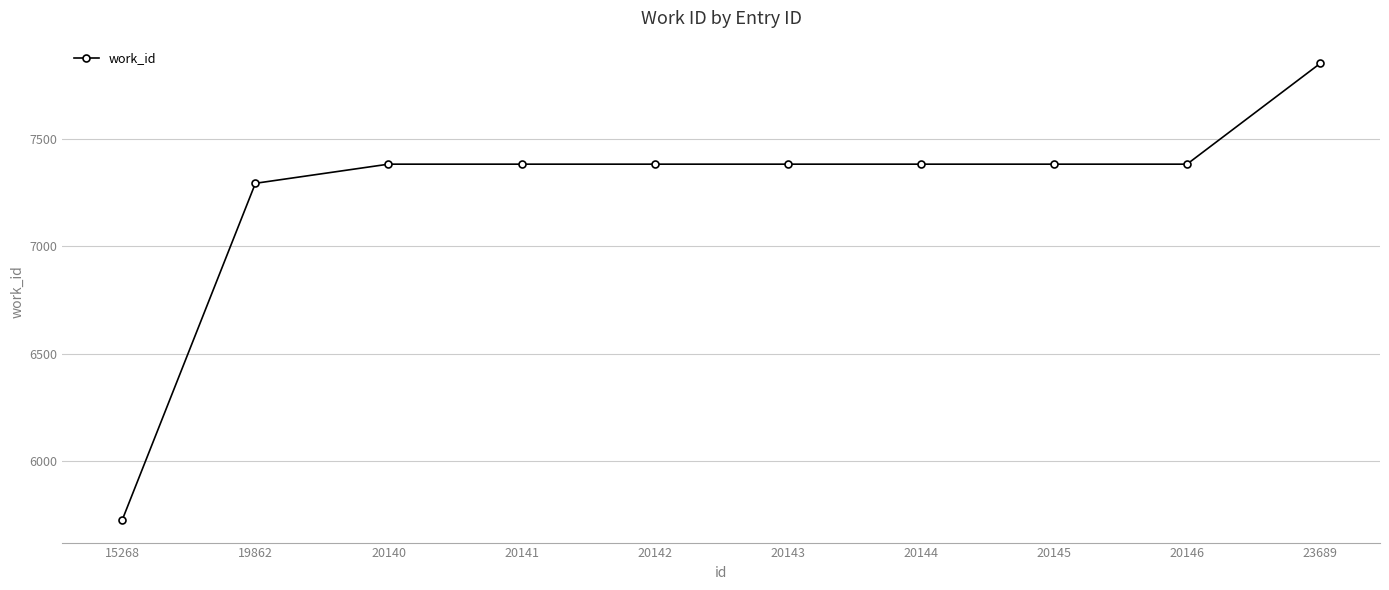

Reading left to right, what are all the values shown in this chart?

15268=5729	19862=7293	20140=7382	20141=7382	20142=7382	20143=7382	20144=7382	20145=7382	20146=7382	23689=7850